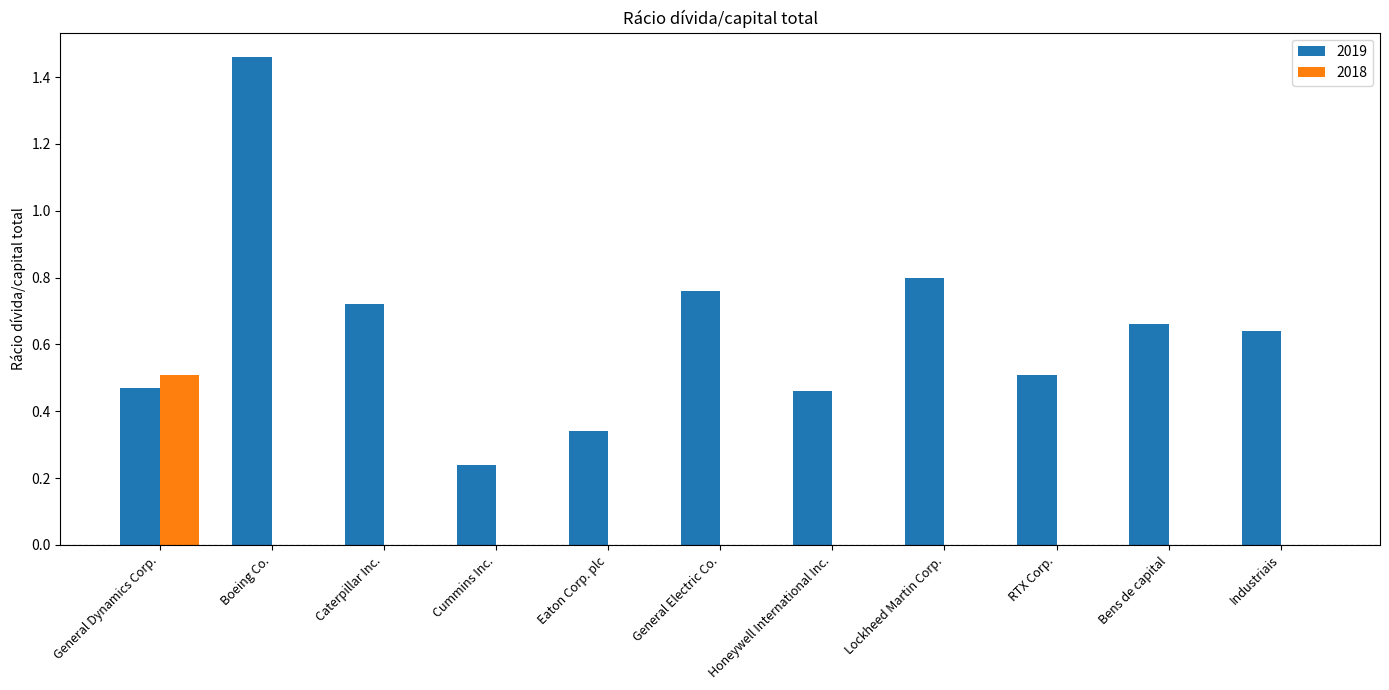

The 2019 series shows 0.3 at RTX Corp.. True or false?

False